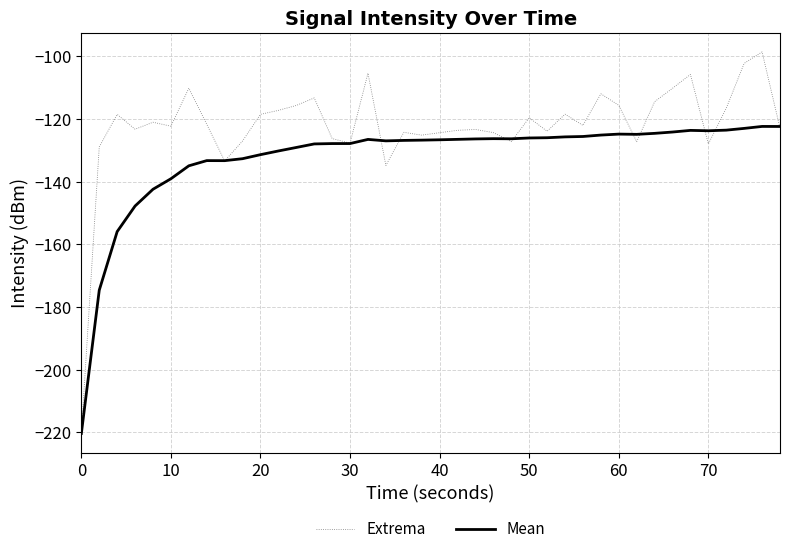

Which series has the largest total across all categories?

Extrema